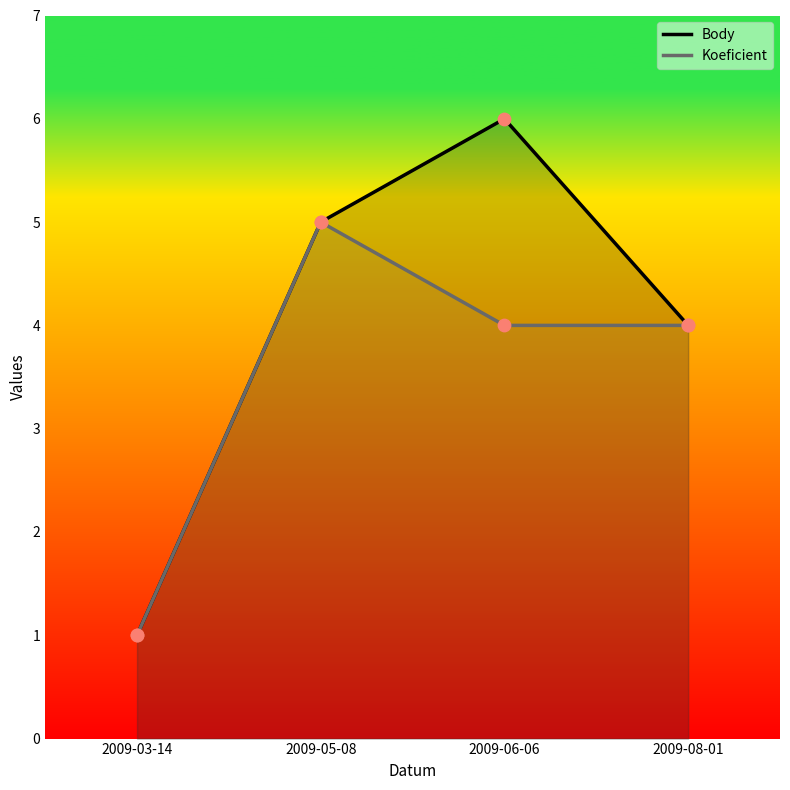

Which series has the largest Y range (max minus min)?

Body